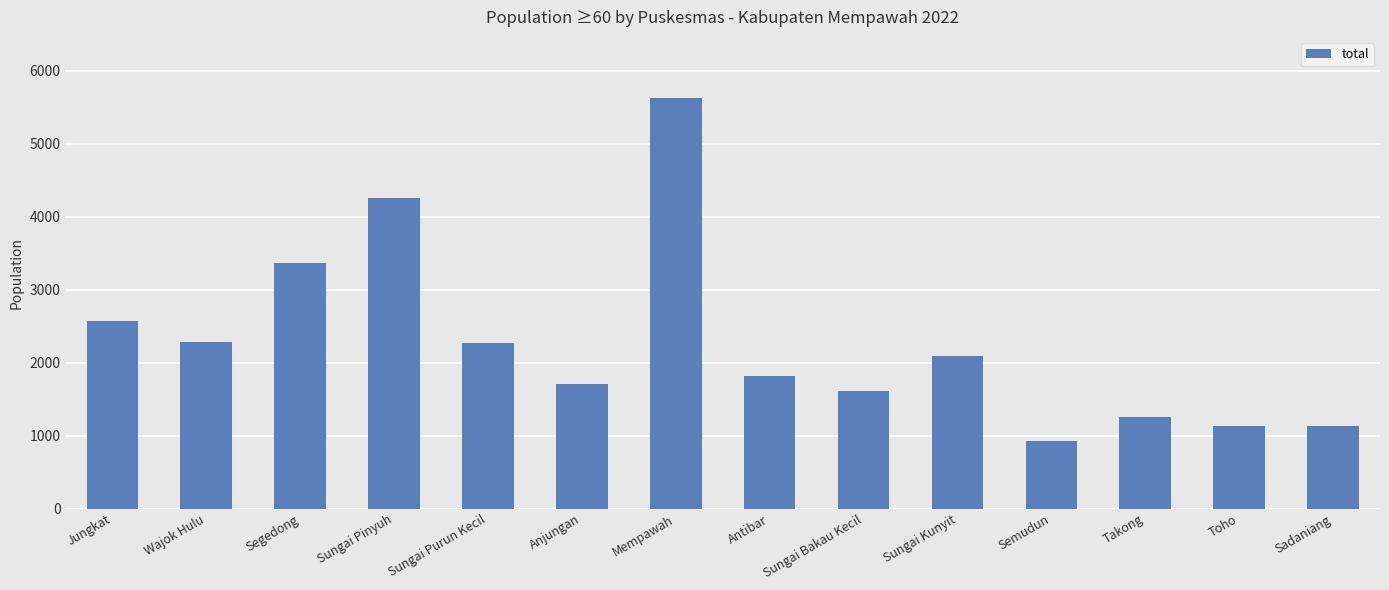

Approximately how many times larger is the value at Sadaniang compared to Mempawah?

0.2